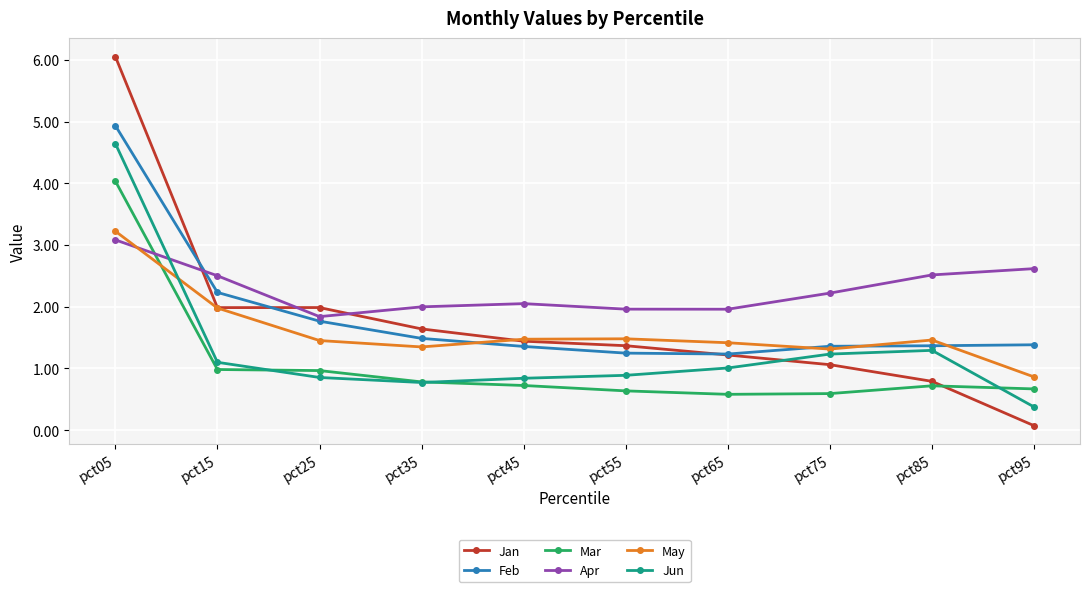

What value does the Jan series have at pct85?

0.8